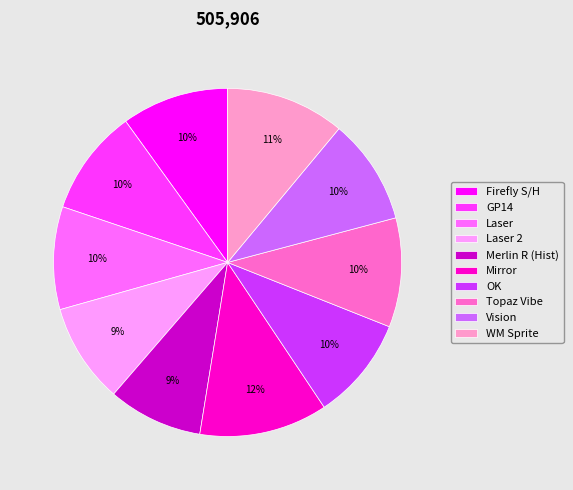

What is the largest slice in the pie chart?

Mirror